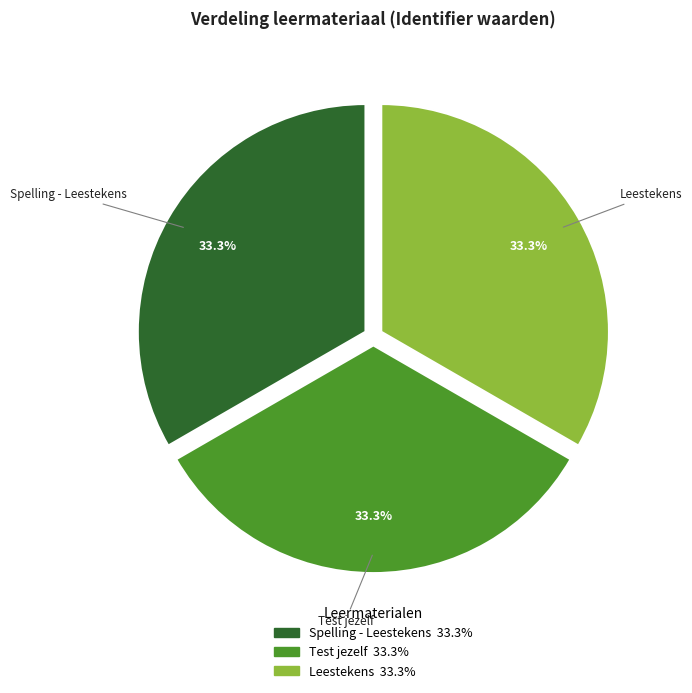

To the nearest percent, what is the combined percentage of Spelling - Leestekens and Leestekens?

67%